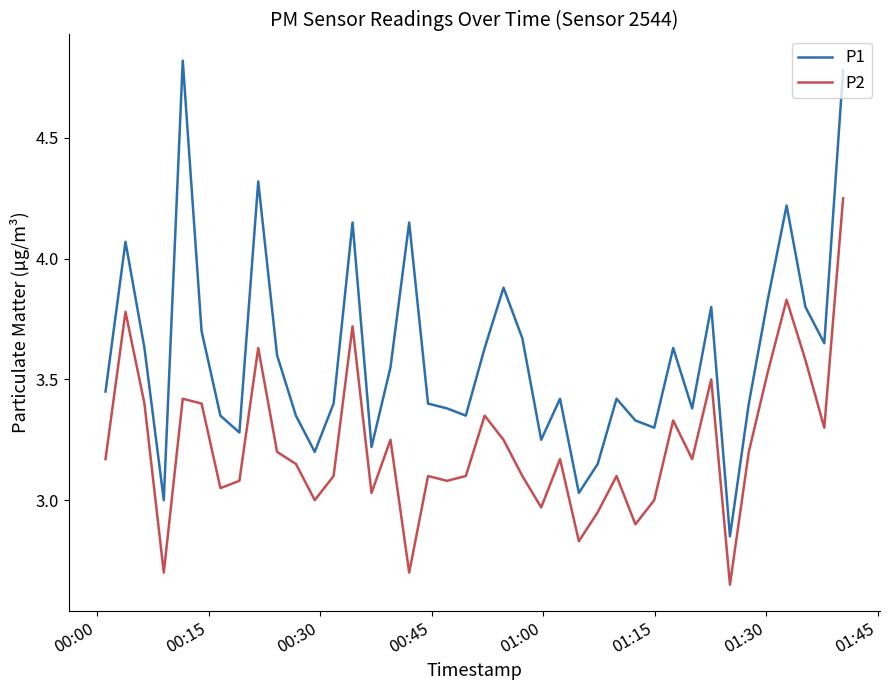

List the series in order of their peak value, lowest first.

P2, P1